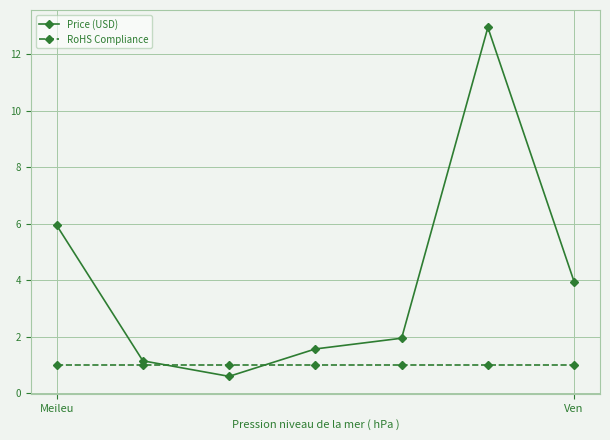

Which series has the widest spread of values?

Price (USD)